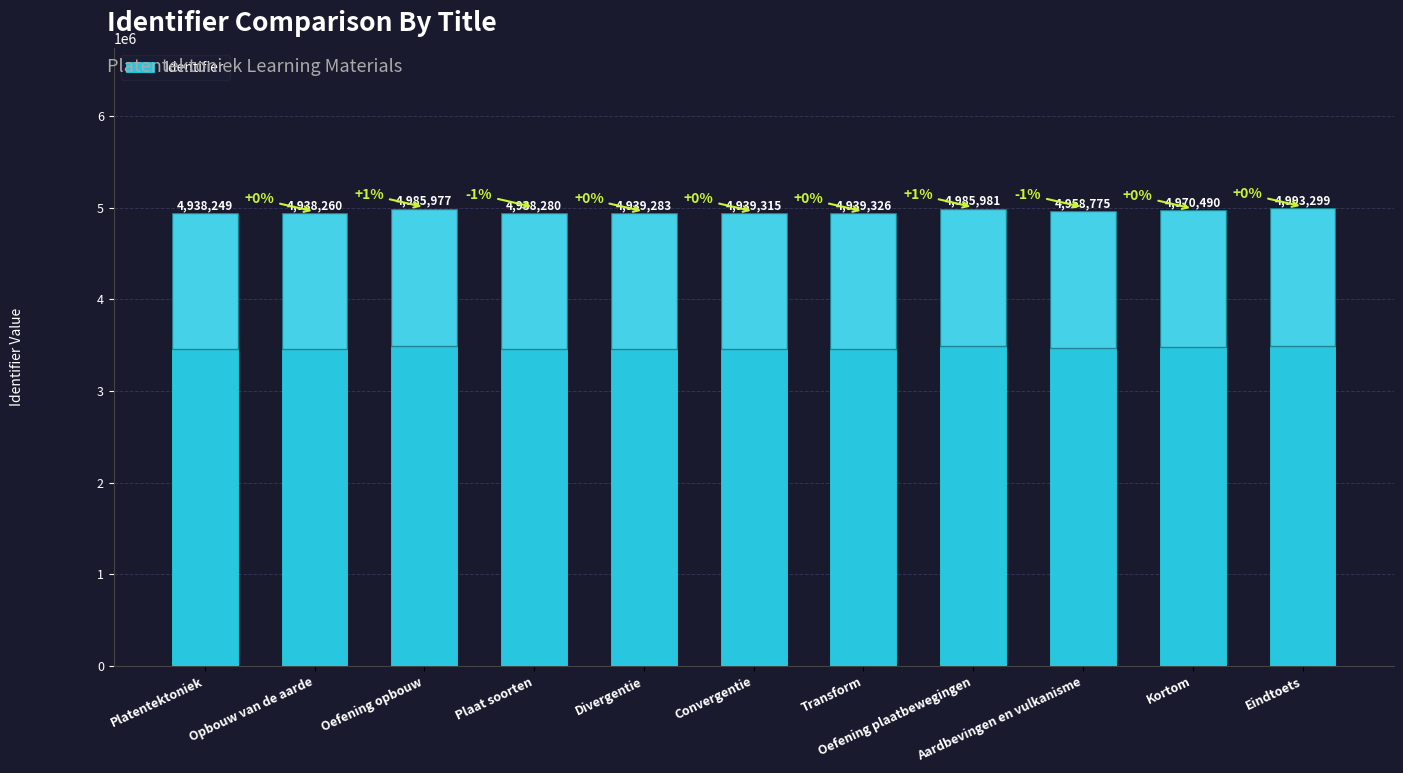

Reading left to right, what are all the values shown in this chart?

4938249	4938260	4985977	4938280	4939283	4939315	4939326	4985981	4958775	4970490	4993299